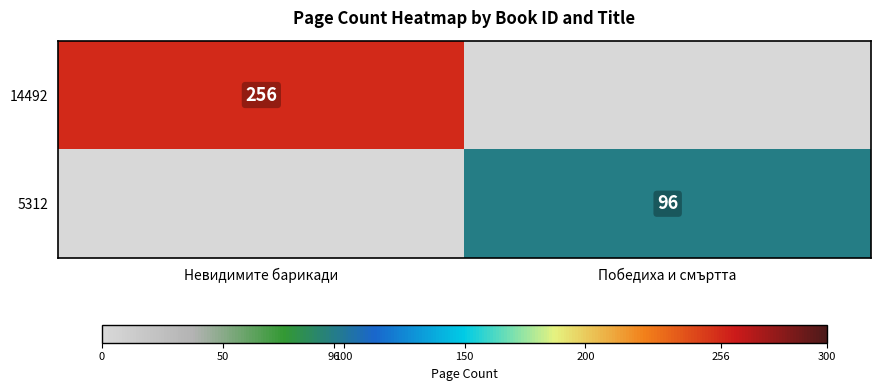

Count the number of categories in the chart.

2